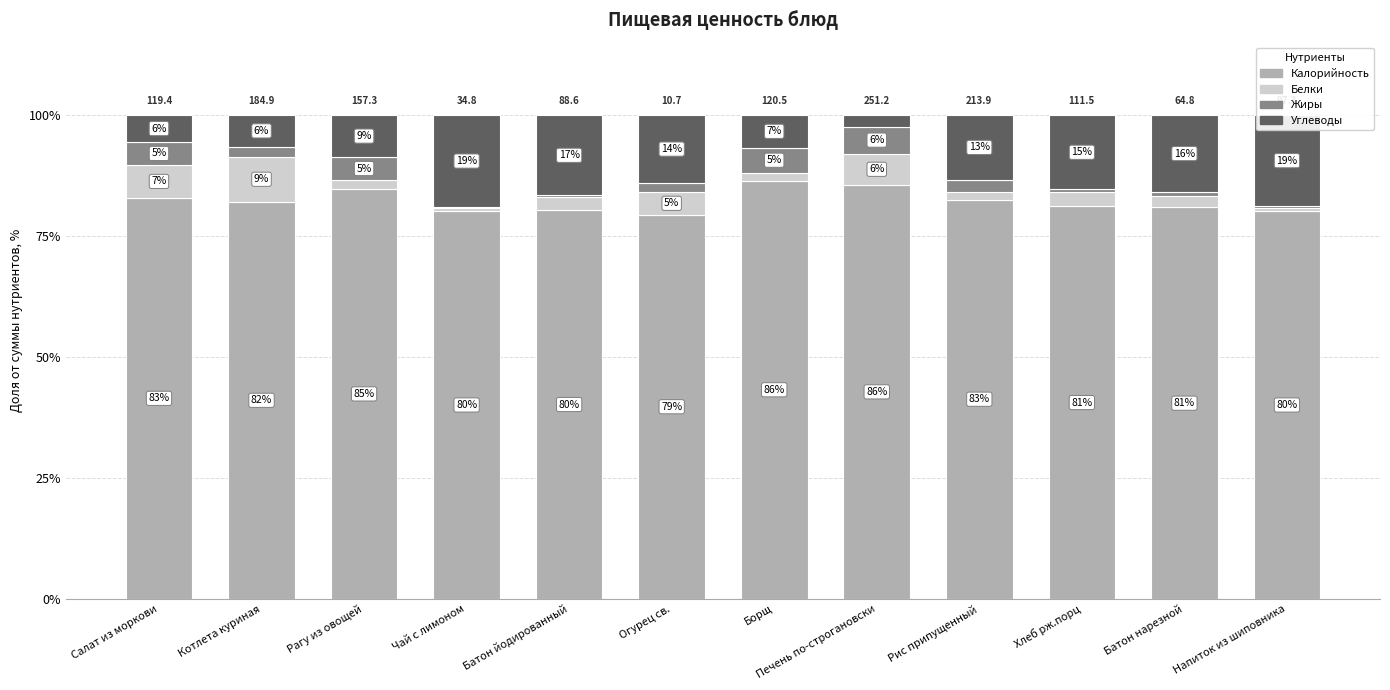

Are the bars grouped side by side (vs. stacked)?

No